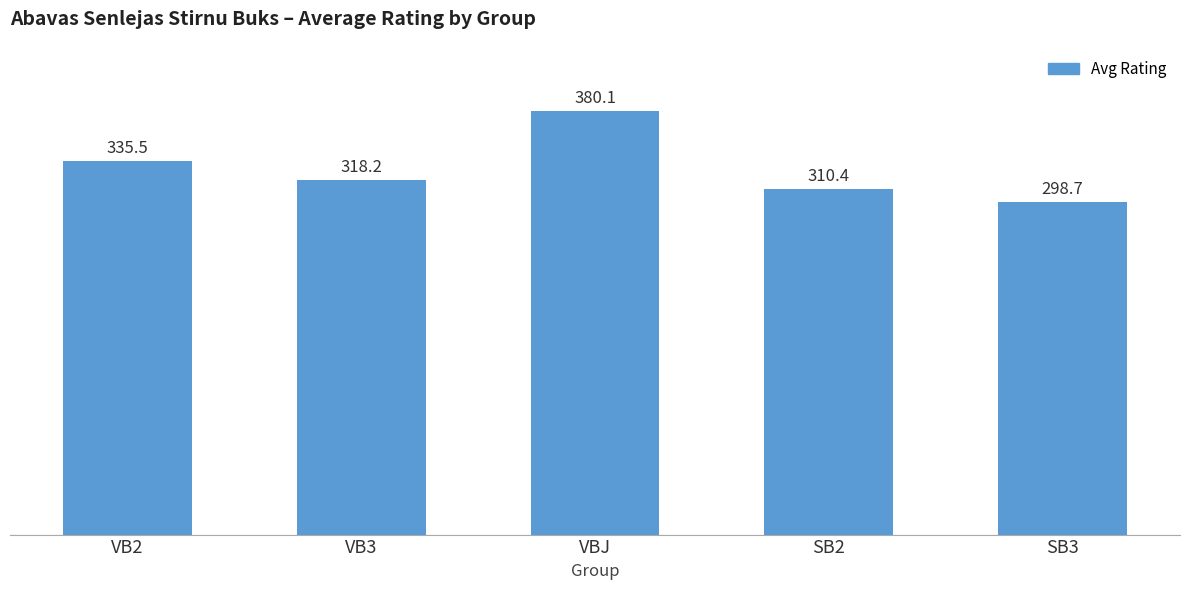

Rank the categories by value from lowest to highest.

SB3, SB2, VB3, VB2, VBJ